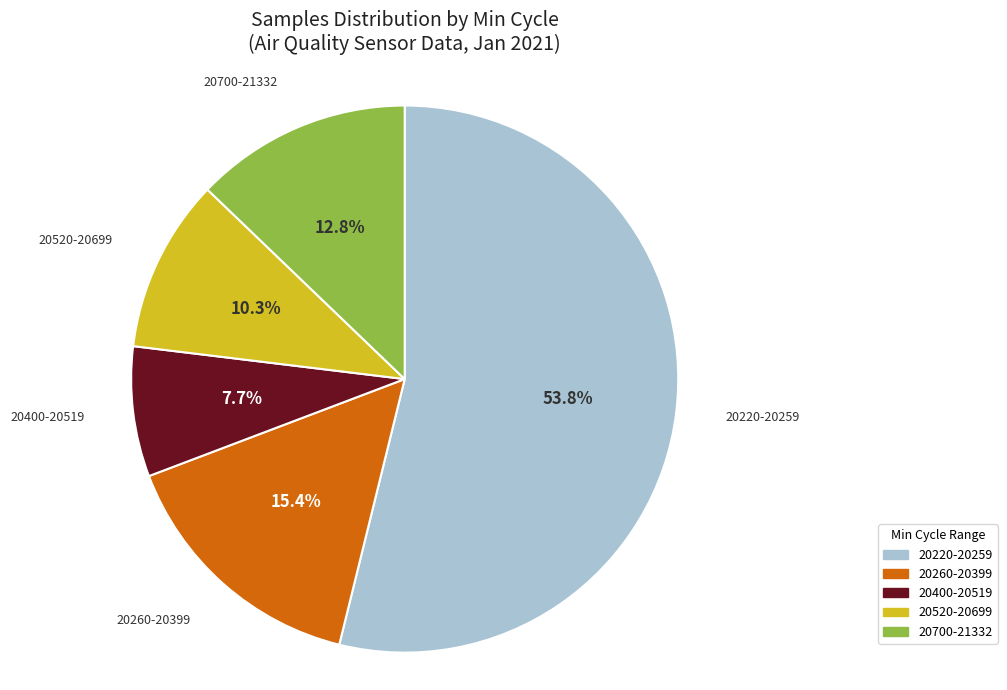

What is the ratio of the value at 20260-20399 to the value at 20700-21332?

1.2